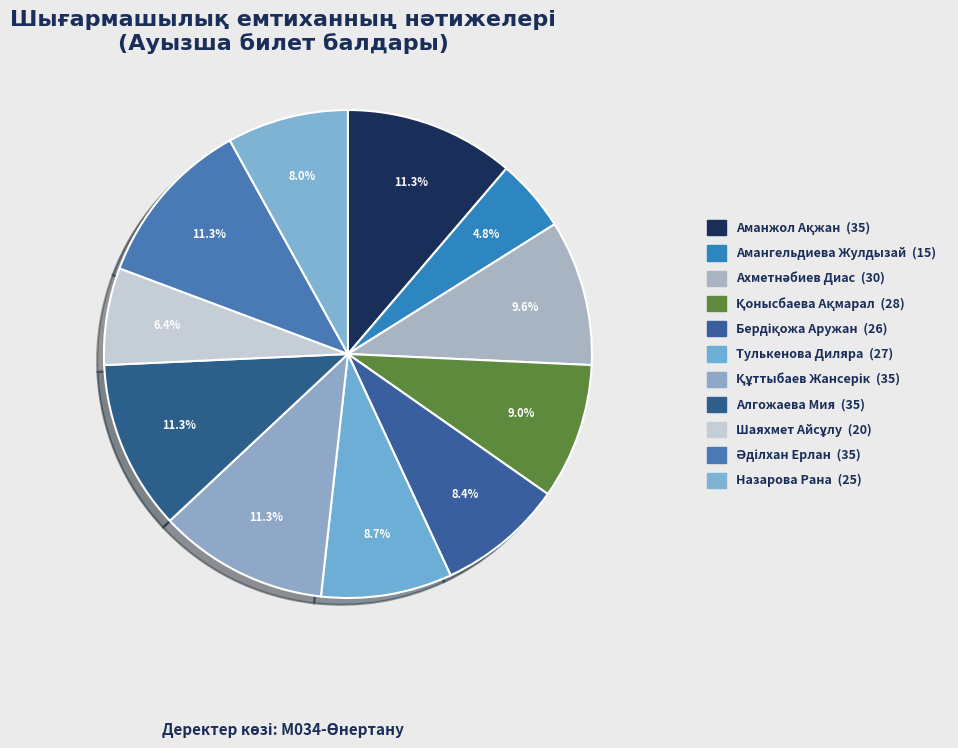

How many segments does this pie chart have?

11